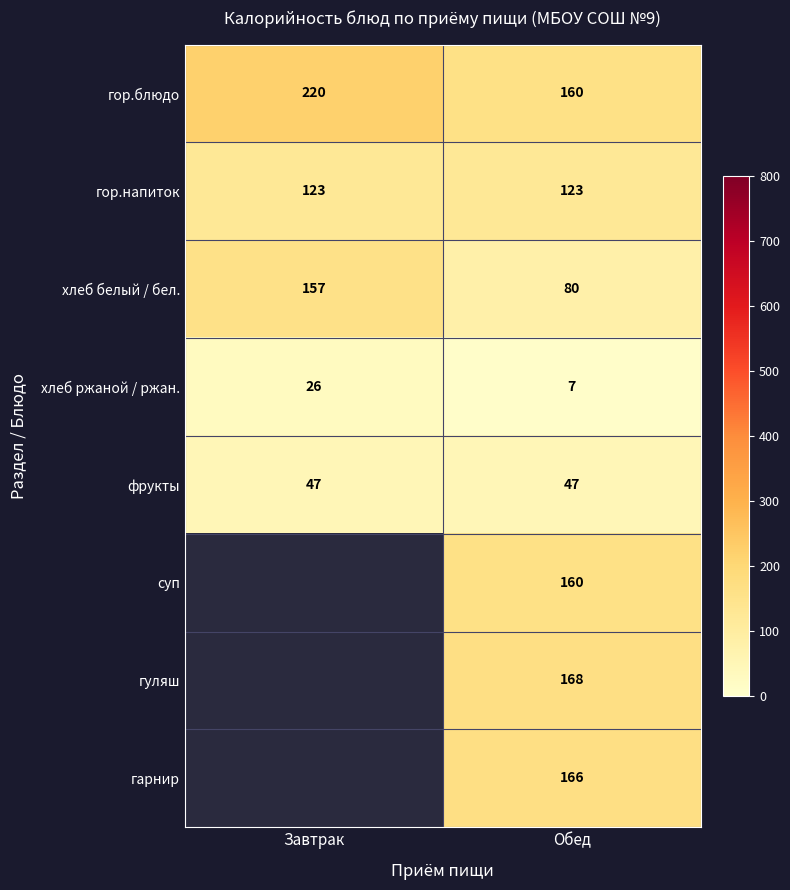

Is the value of гор.блюдо at Завтрак greater than the value of хлеб ржаной / ржан. at Завтрак?

Yes